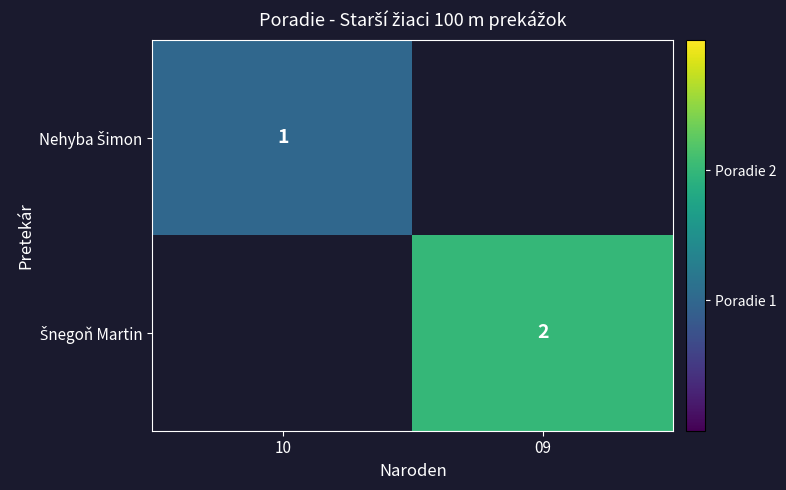

Rank the series by their average value, from lowest to highest.

Nehyba Šimon, Šnegoň Martin